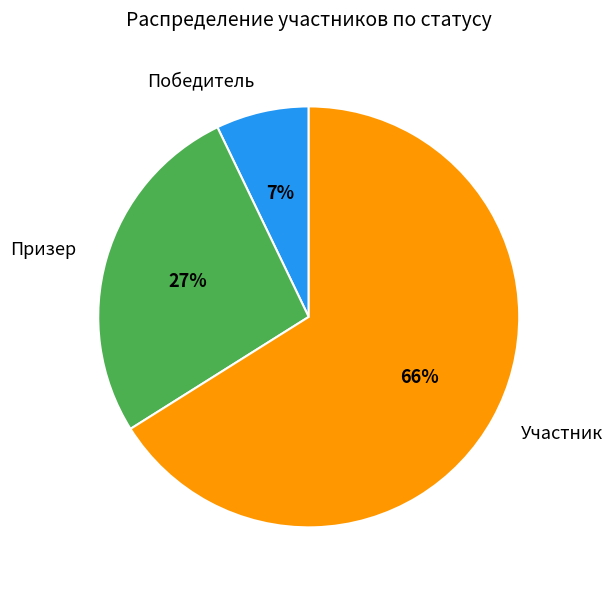

Which category has the smallest portion of the pie?

Победитель